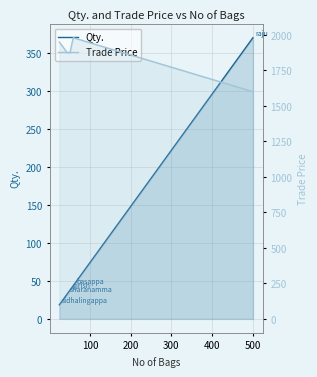

What is the minimum value shown in the chart?

18.5